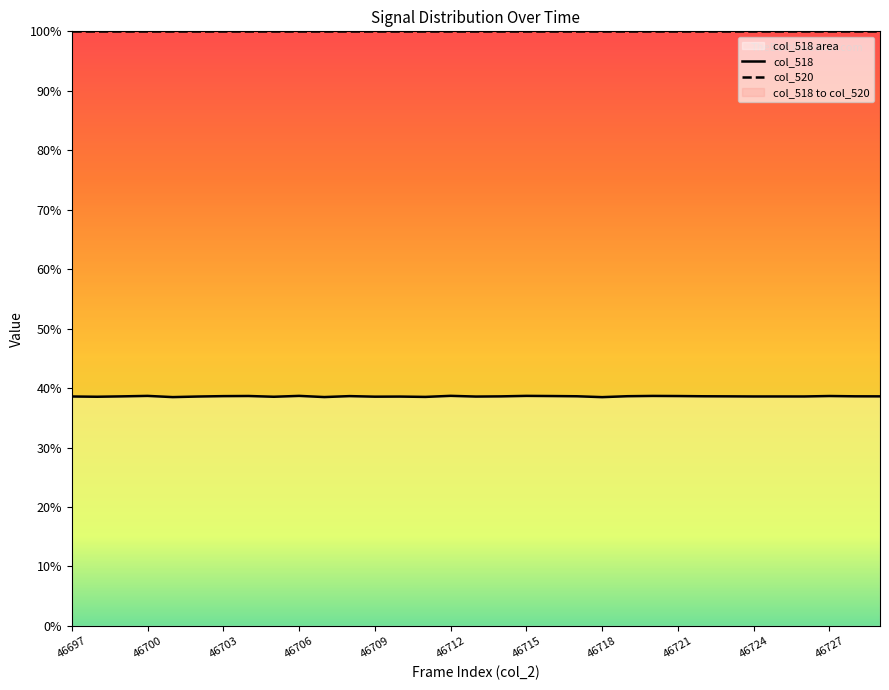

True or false: the data shows 11155 at 46704.

False